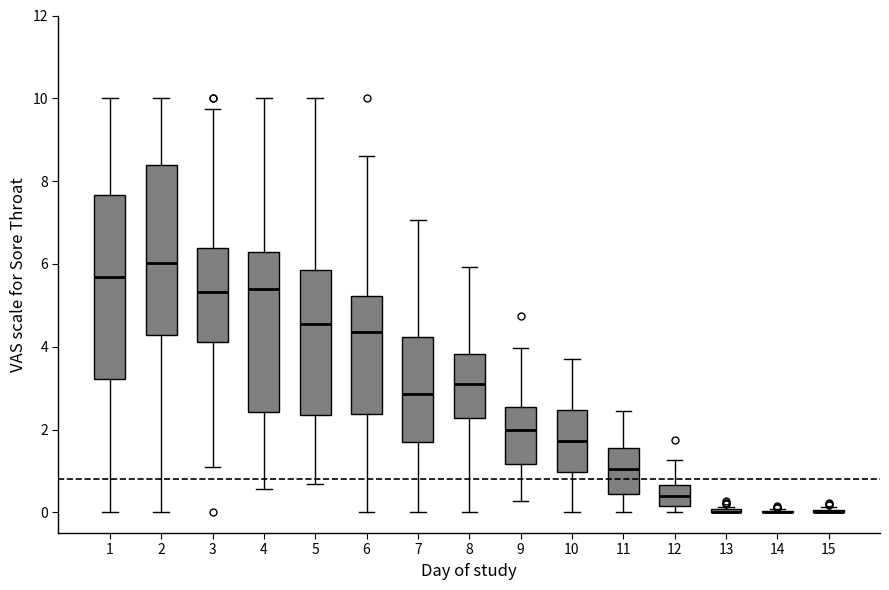

Reading left to right, transcribe this box plot: for each box, give where its median line is, the range the box spans, and where its two whiskers end, as read against the y-axis. The values are not printed on the chart, so give them approximately, as read against the axis.

1: median 5.6, box 3.2 to 7.6, whiskers 0.0 to 10.0
2: median 6.0, box 4.2 to 8.4, whiskers 0.0 to 10.0
3: median 5.4, box 4.2 to 6.4, whiskers 1.0 to 9.8
4: median 5.4, box 2.4 to 6.2, whiskers 0.6 to 10.0
5: median 4.6, box 2.4 to 5.8, whiskers 0.6 to 10.0
6: median 4.4, box 2.4 to 5.2, whiskers 0.0 to 8.6
7: median 2.8, box 1.6 to 4.2, whiskers 0.0 to 7.0
8: median 3.2, box 2.2 to 3.8, whiskers 0.0 to 6.0
9: median 2.0, box 1.2 to 2.6, whiskers 0.2 to 4.0
10: median 1.8, box 1.0 to 2.4, whiskers 0.0 to 3.6
11: median 1.0, box 0.4 to 1.6, whiskers 0.0 to 2.4
12: median 0.4, box 0.2 to 0.6, whiskers 0.0 to 1.2
13: box collapsed to a line at 0.0, whiskers 0.0 to 0.2
14: box collapsed to a line at 0.0, whiskers 0.0 to 0.0
15: box collapsed to a line at 0.0, whiskers 0.0 to 0.2